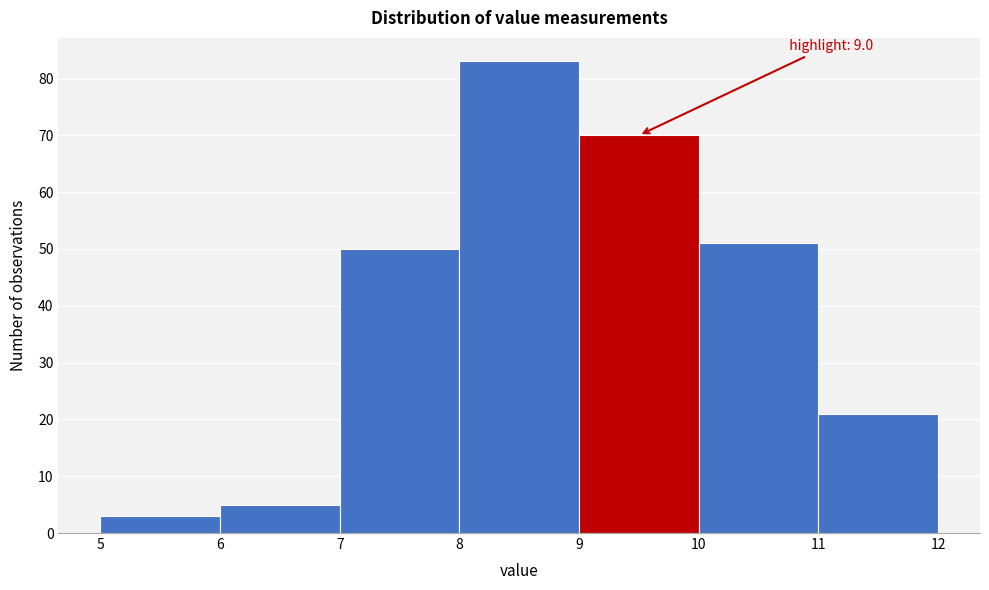

Which range on the x-axis has the tallest bar?

8 to 9